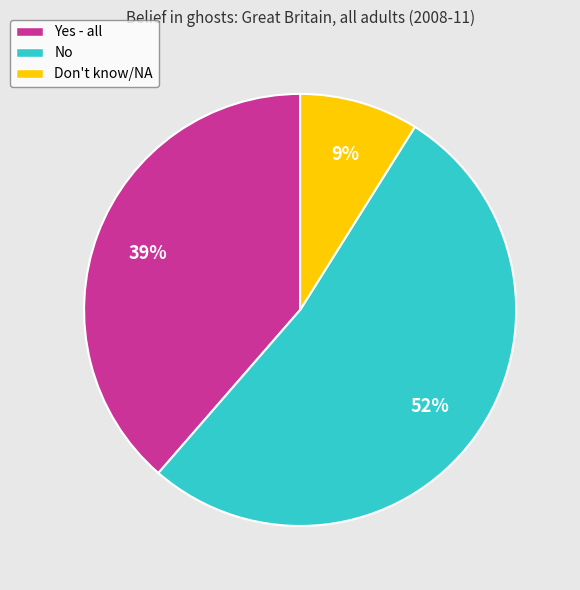

Between Don't know/NA and No, which is larger?

No